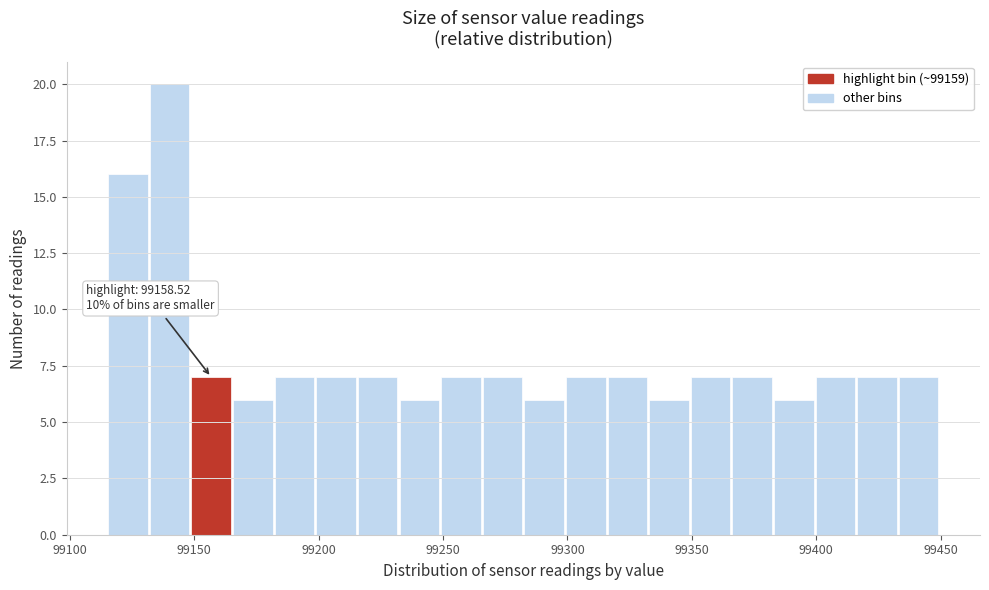

Read against the x-axis, roughly where is the centre of the tallest bar?

99140